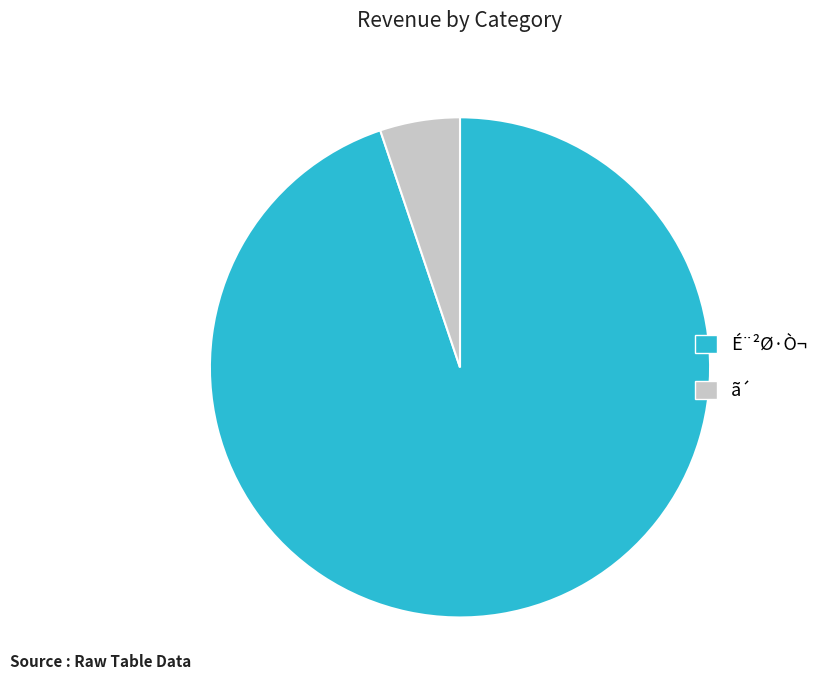

The É¨²Ø·Ò¬ slice represents 99% of the pie. True or false?

False